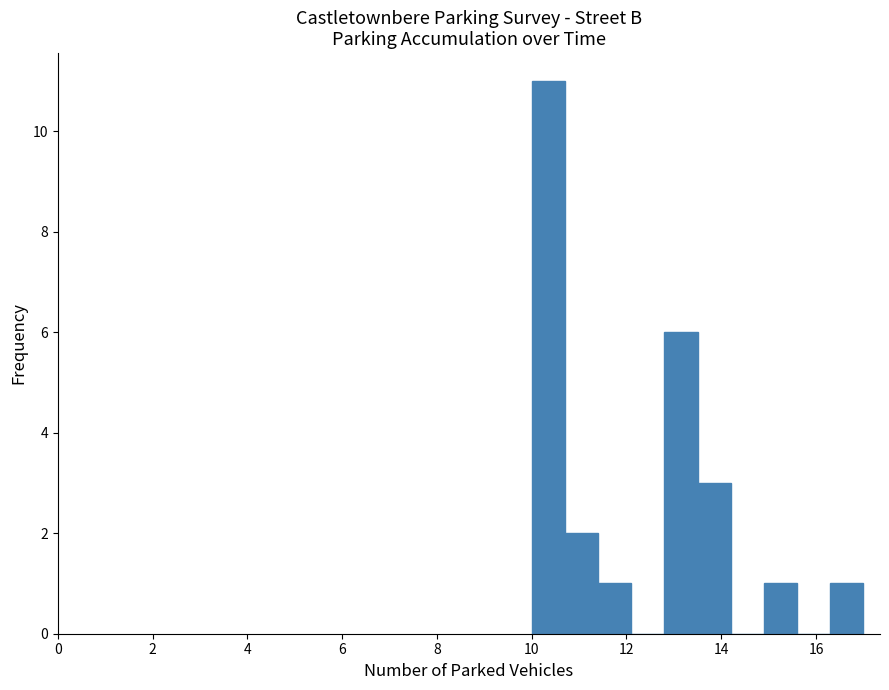

Read against the x-axis, roughly where is the centre of the tallest bar?

10.4